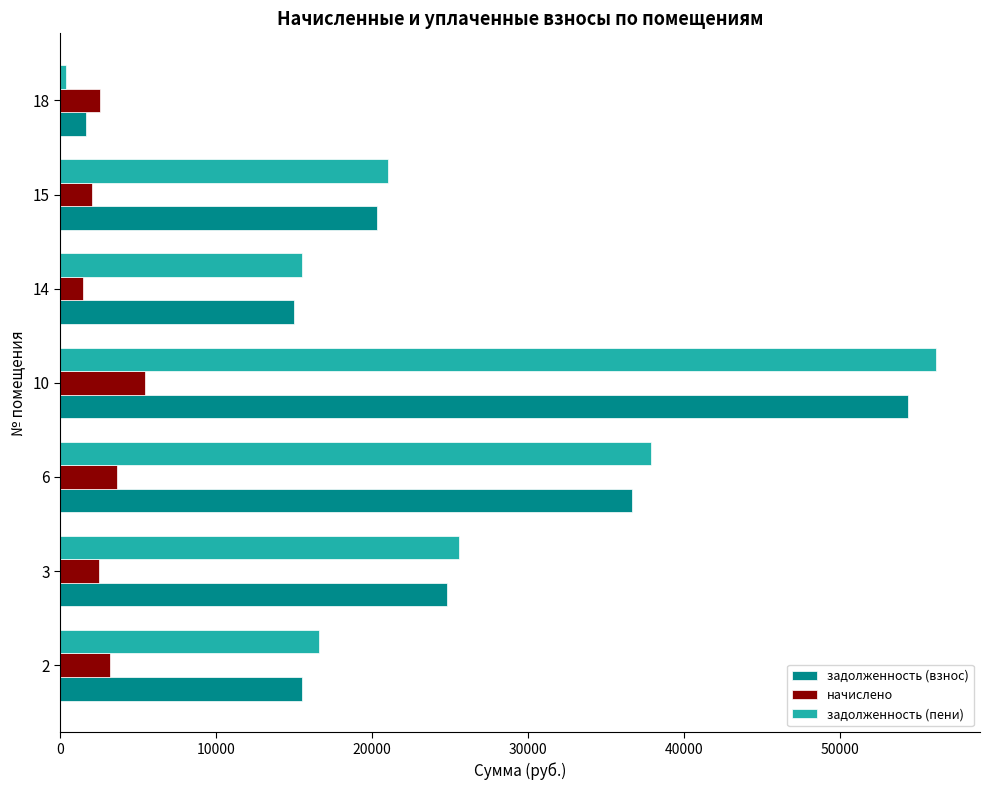

Which series has the largest range (max minus min)?

задолженность (пени)